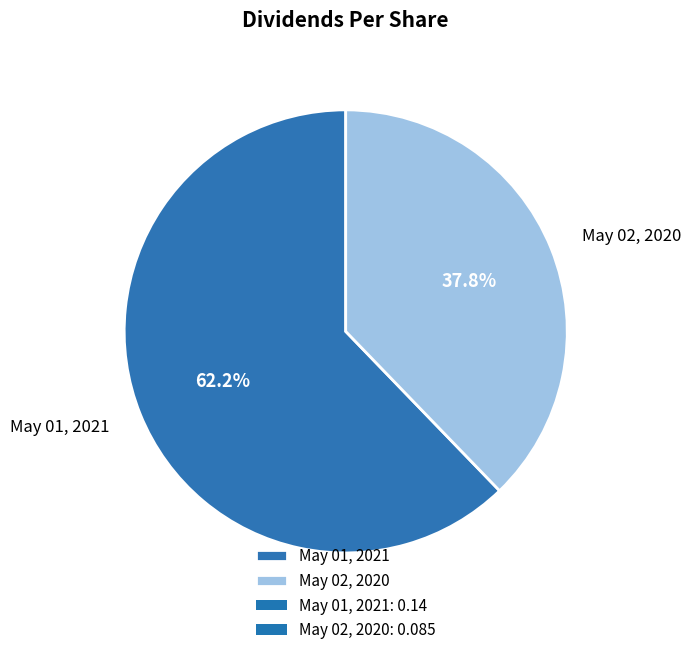

Which has a higher value, May 02, 2020 or May 01, 2021?

May 01, 2021